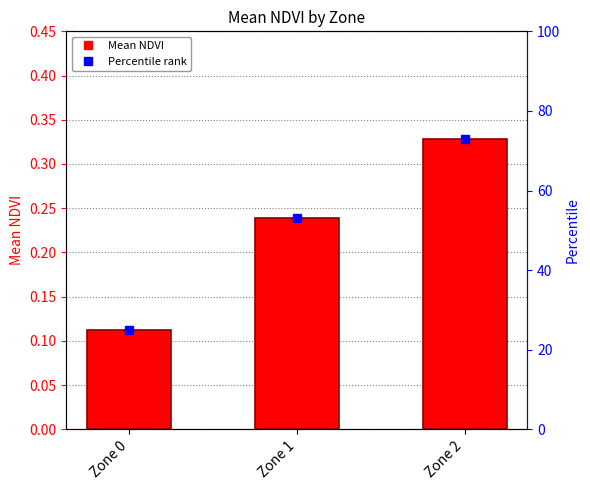

What is the change in value from Zone 0 to Zone 2?

+0.2